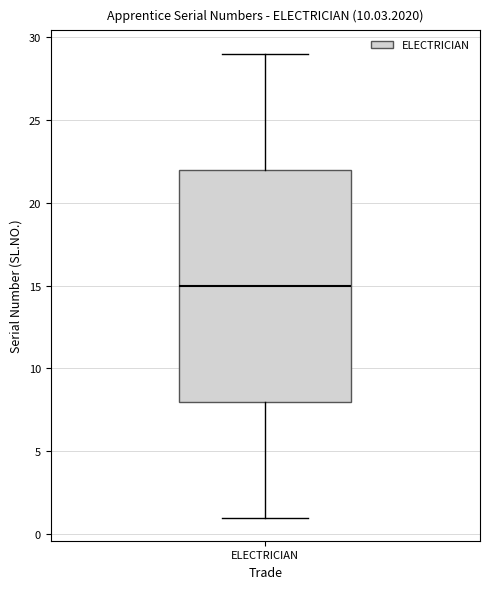

Read this box plot against the y-axis: the position of the median line, the range covered by the box, and the ends of both whiskers. The values are not printed on the chart, so give them approximately, as read against the axis.

median 15, box 8 to 22, whiskers 1 to 29